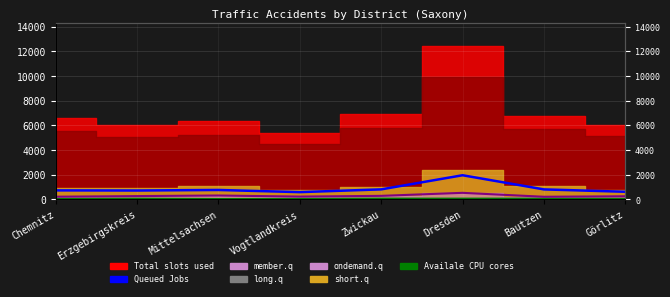

True or false: Availale CPU cores has a value of 288 at Zwickau.

True